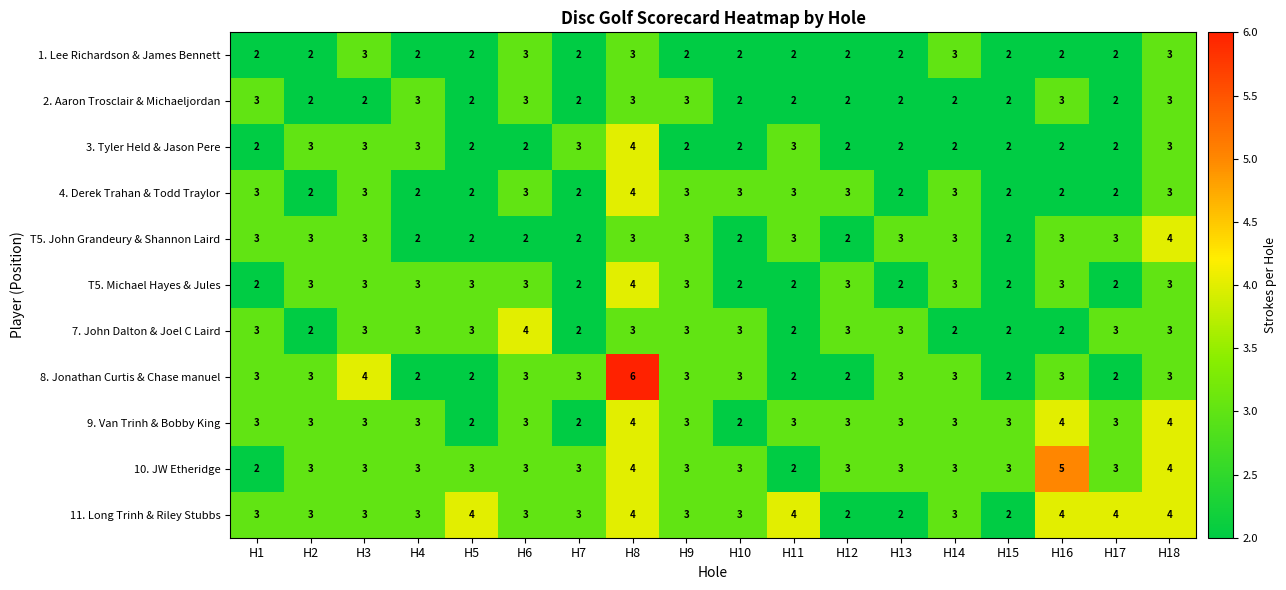

Which category has the highest value across all series?

H8